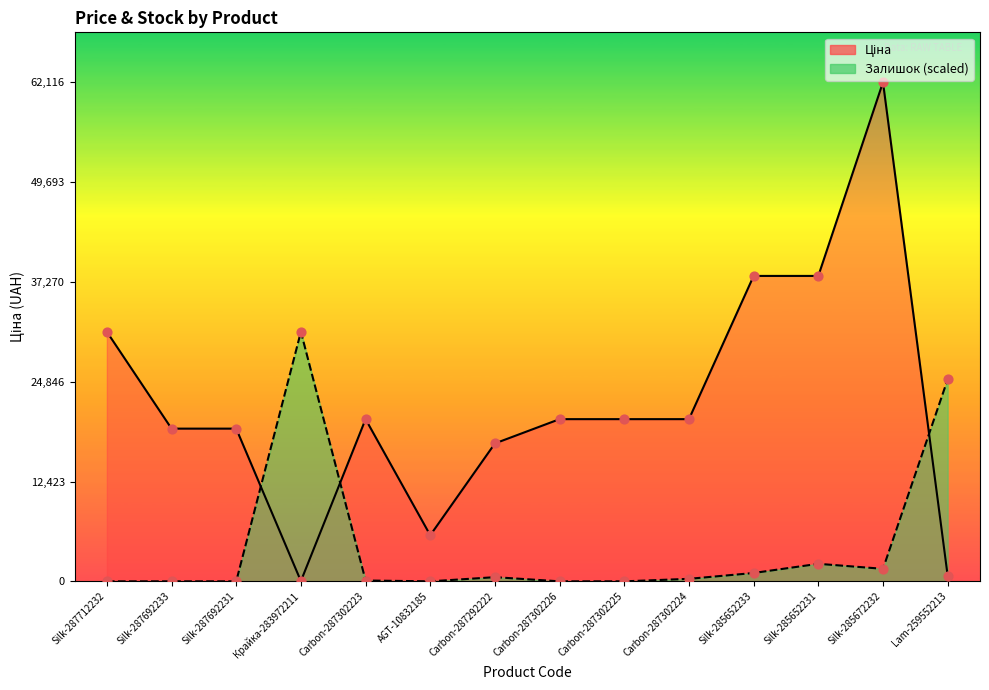

What is the total value across all series at Silk-287692231?

38011.3